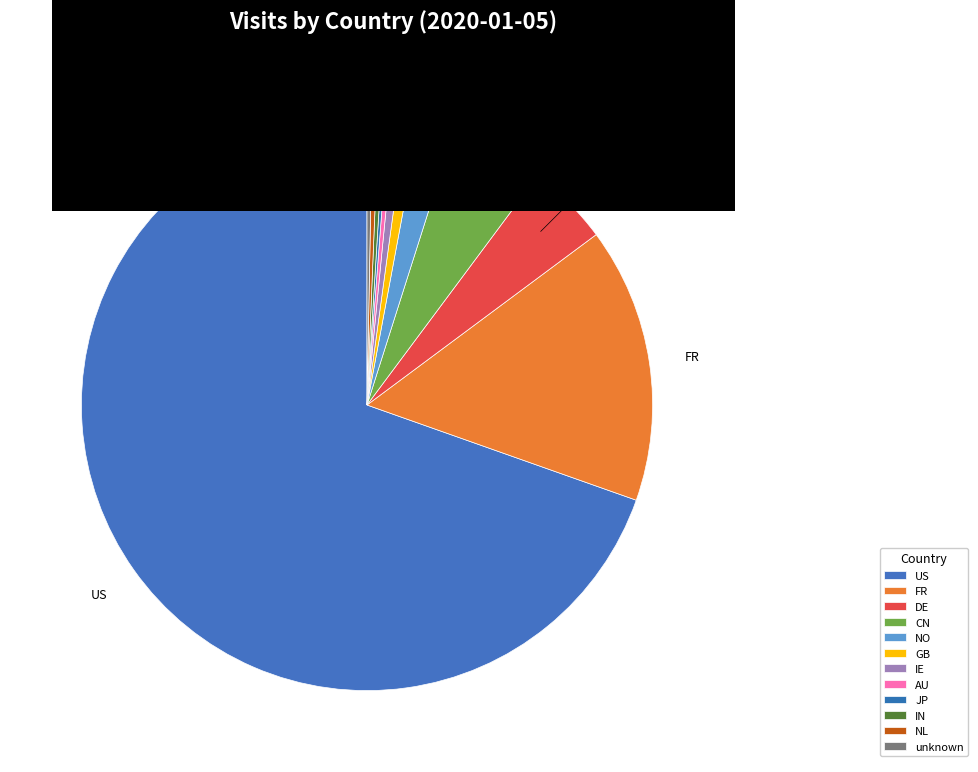

Rank the categories by value from lowest to highest.

JP, unknown, IN, AU, NL, IE, GB, NO, DE, CN, FR, US